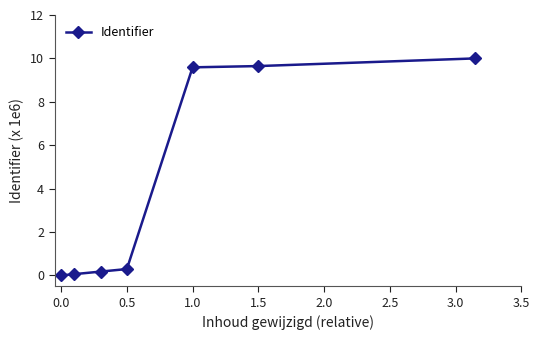

What is the maximum value shown in the chart?

10.0